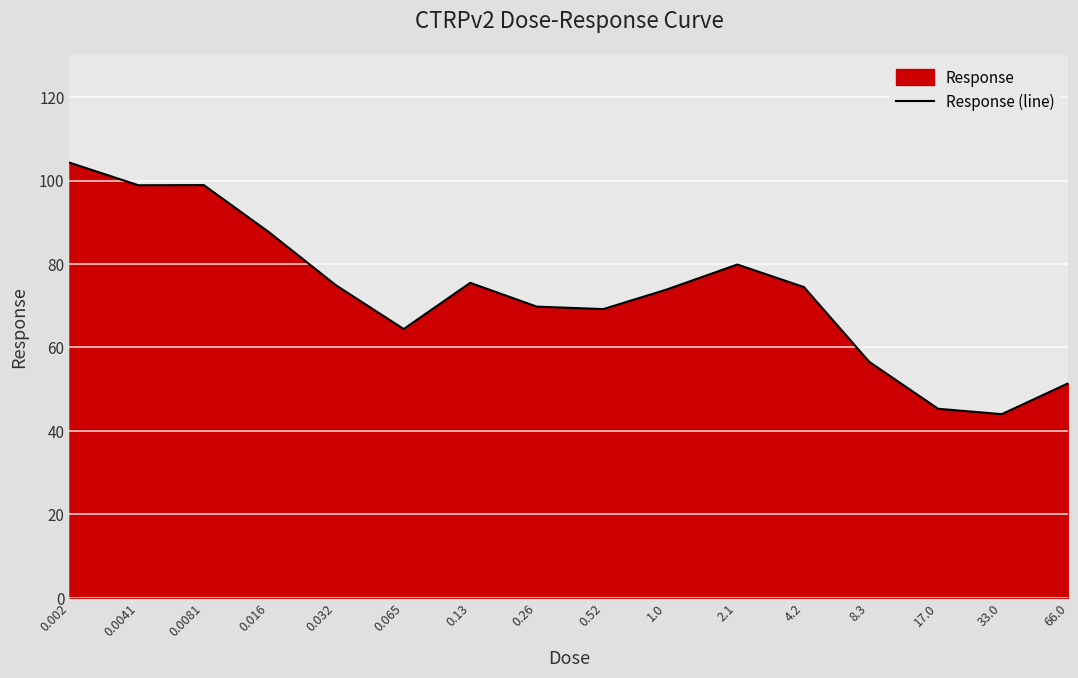

What is the average value?

73.1